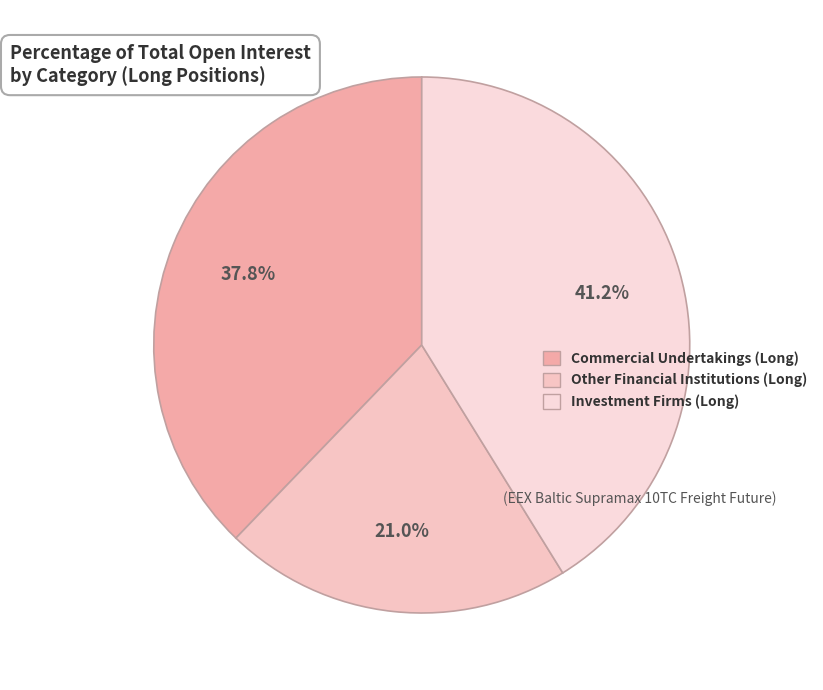

How many slices are in this pie chart?

3